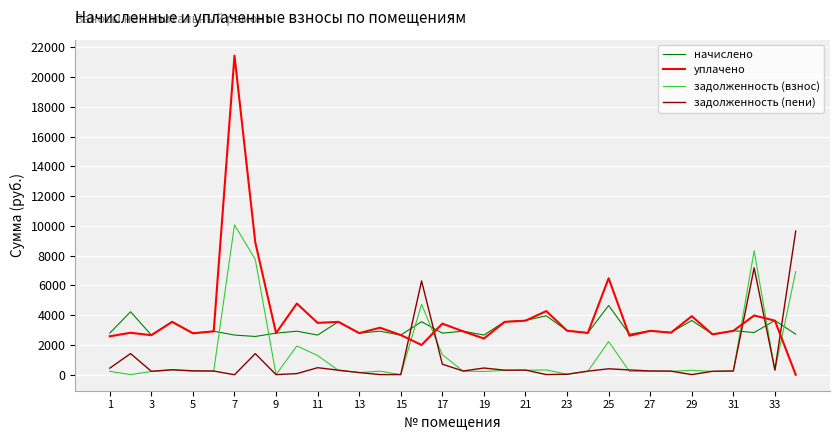

Which series has the widest spread of values?

уплачено